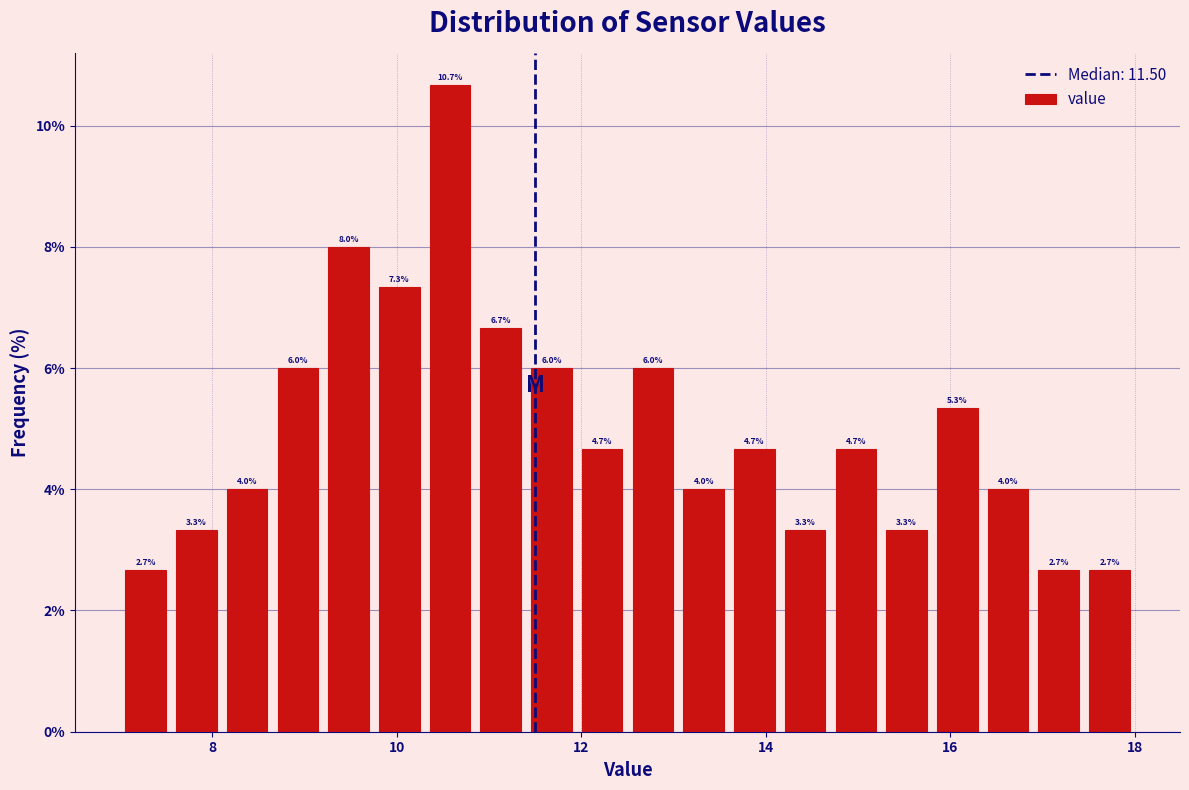

Read against the x-axis, roughly where is the centre of the tallest bar?

10.6